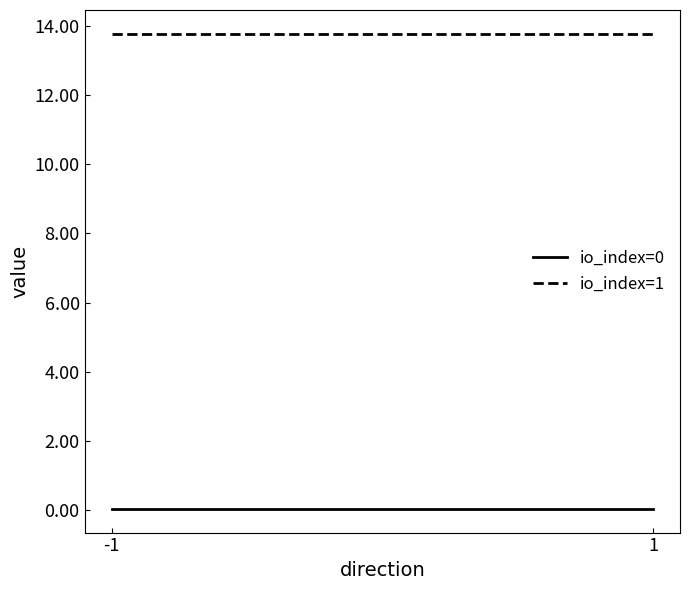

What are all the series names shown in the legend?

io_index=0, io_index=1